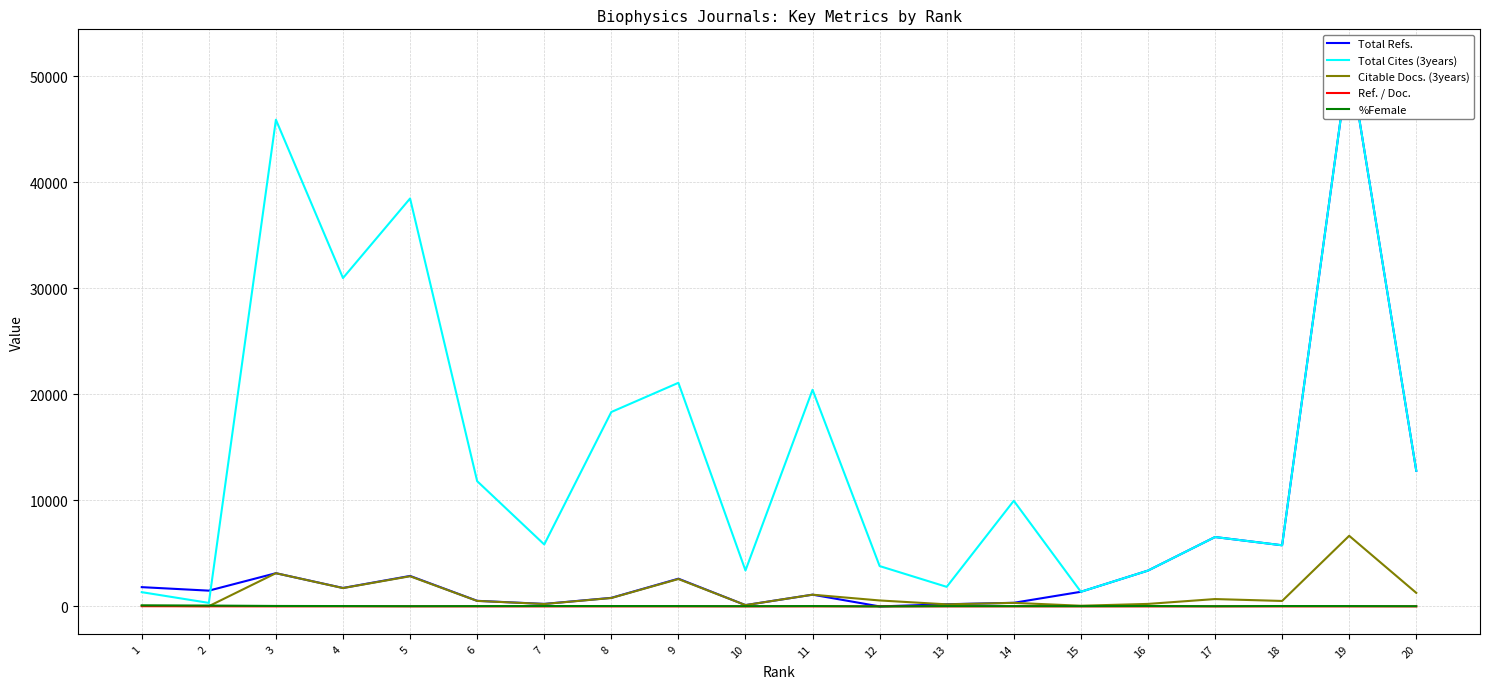

What value does the %Female series have at 3?

42.3